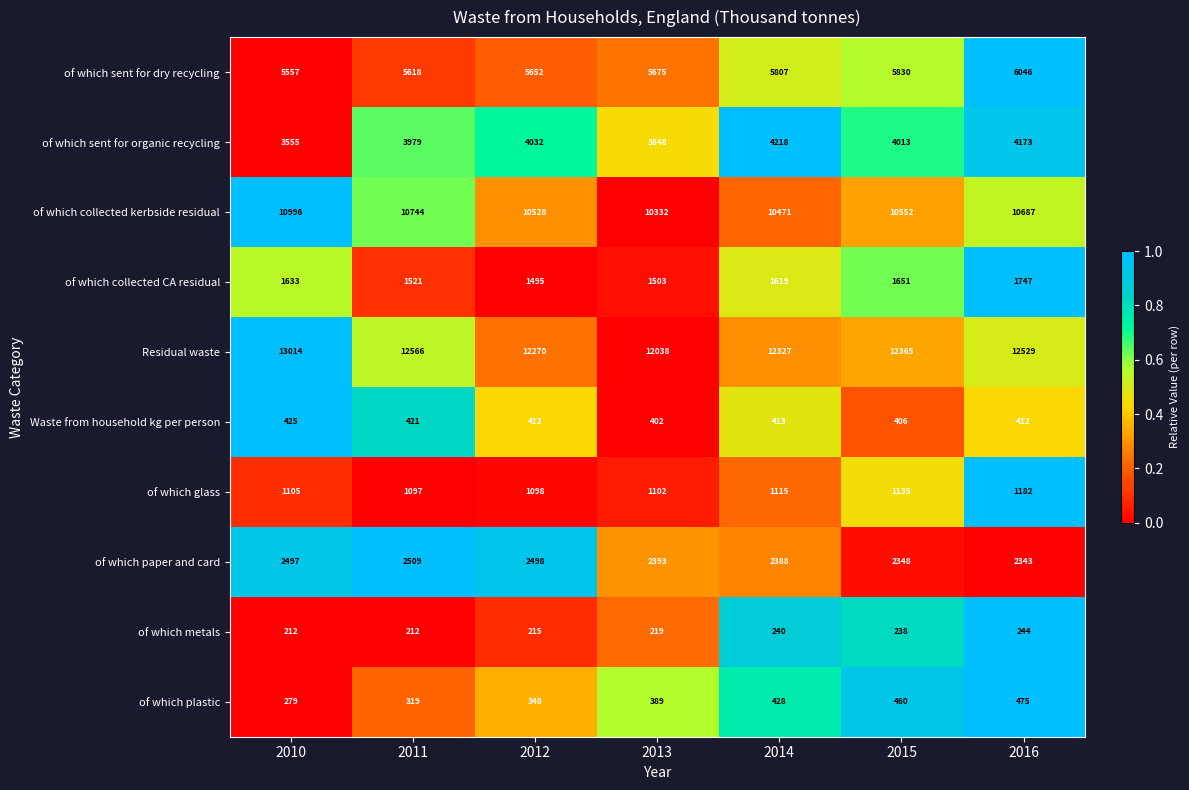

True or false: of which collected kerbside residual has a value of 10332 at 2013.

True